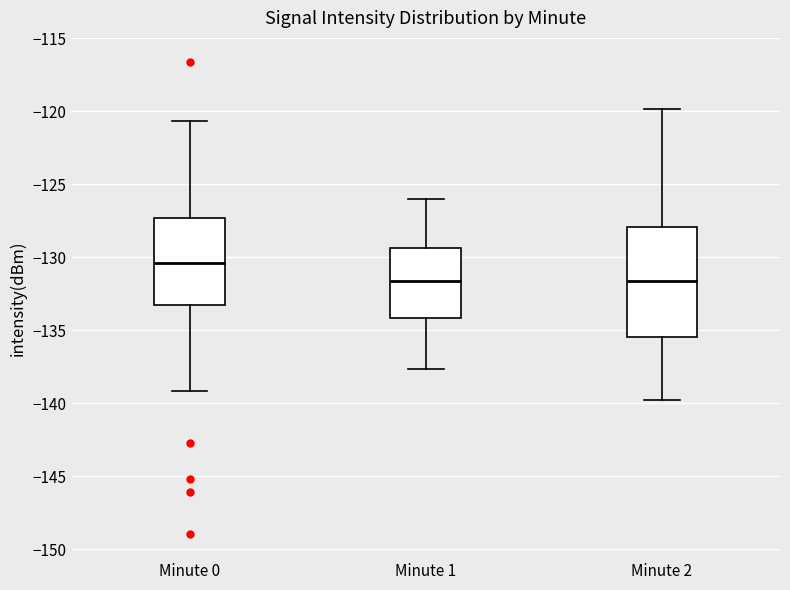

Comparing the boxes themselves (not the whiskers), which one is the tallest?

Minute 2